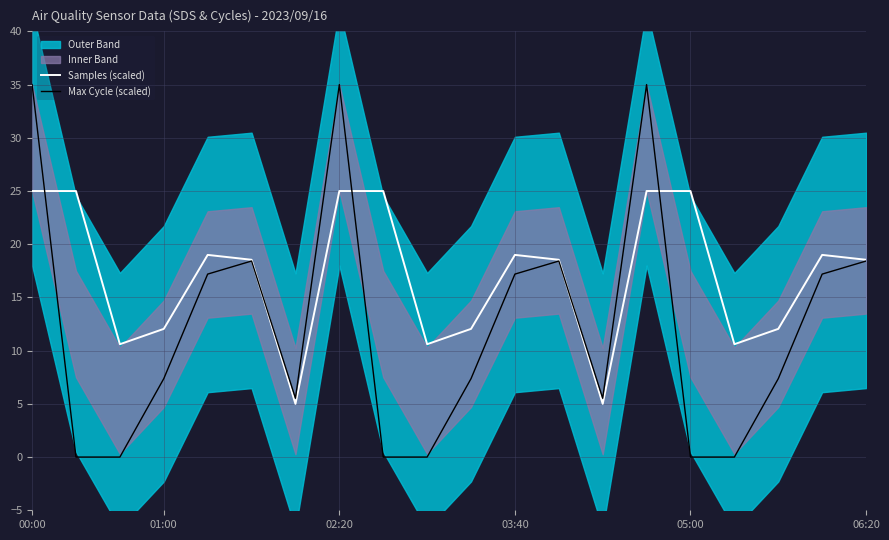

What is the sum of the Samples (scaled) values at 10 and 9?

22.6